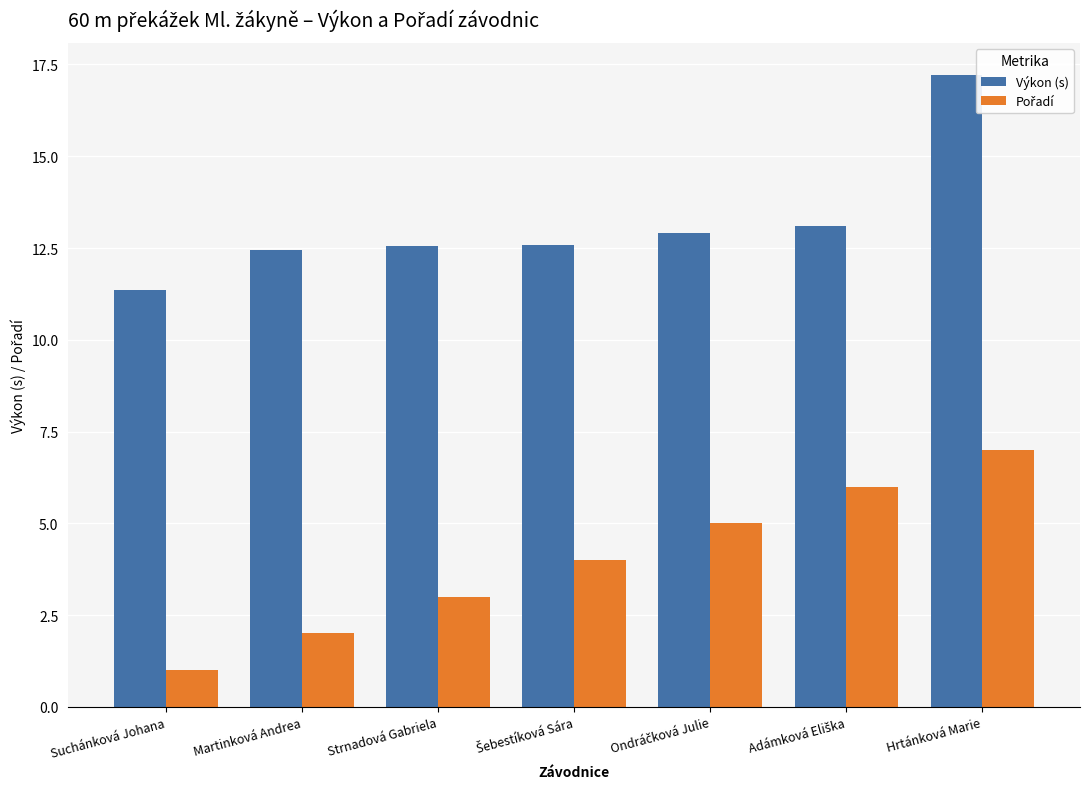

How many data points in Výkon (s) are less than 12?

1